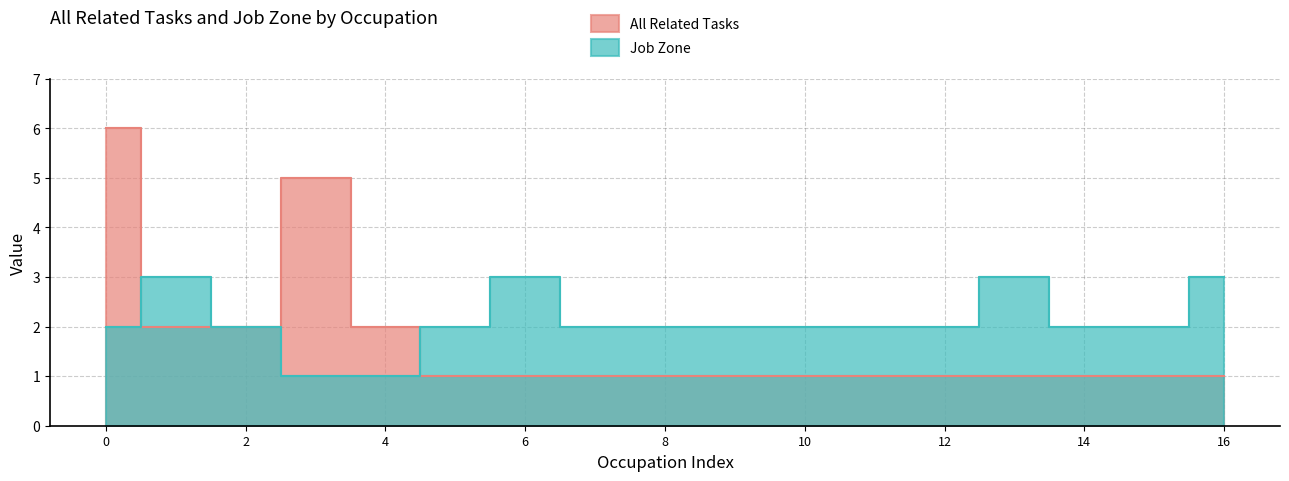

How many intersections are there between All Related Tasks and Job Zone?

2